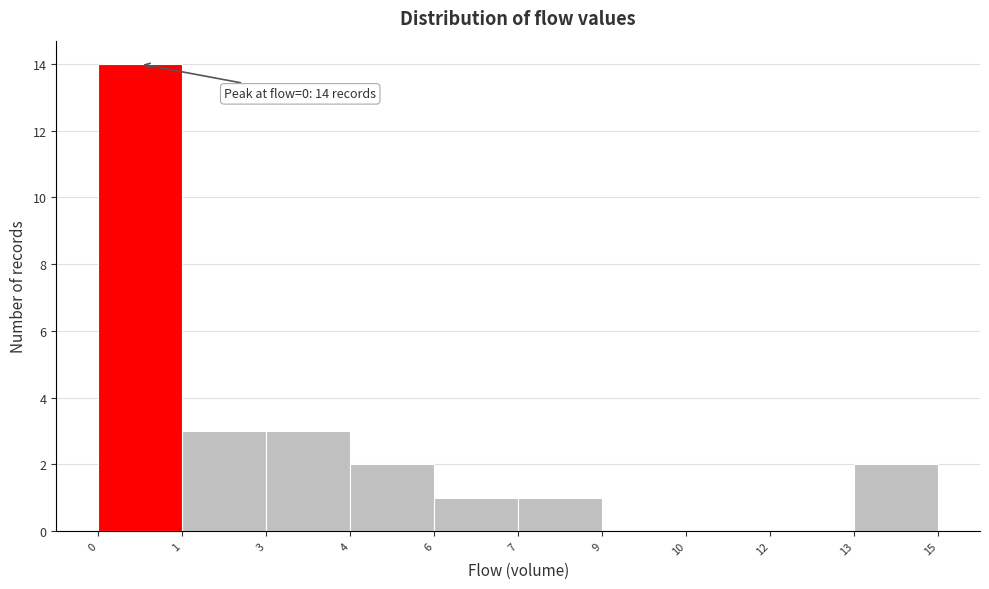

Reading left to right, what are all the values shown in this chart?

0=14	1=3	3=3	4=2	6=1	7=1	9=0	10=0	12=0	13=2